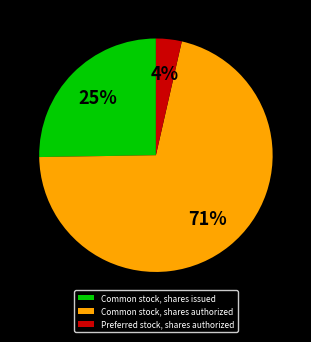

Which category has the biggest portion of the pie?

Common stock, shares authorized